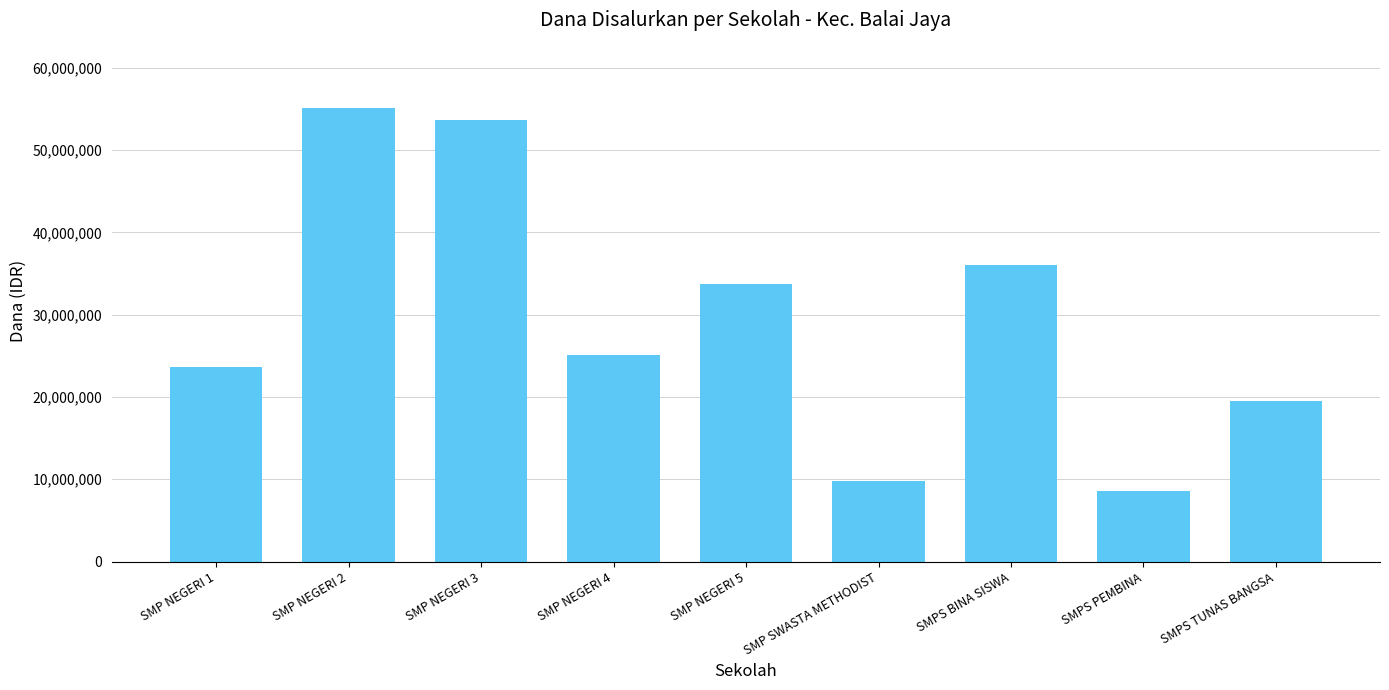

Which has a higher value, SMPS TUNAS BANGSA or SMP NEGERI 4?

SMP NEGERI 4